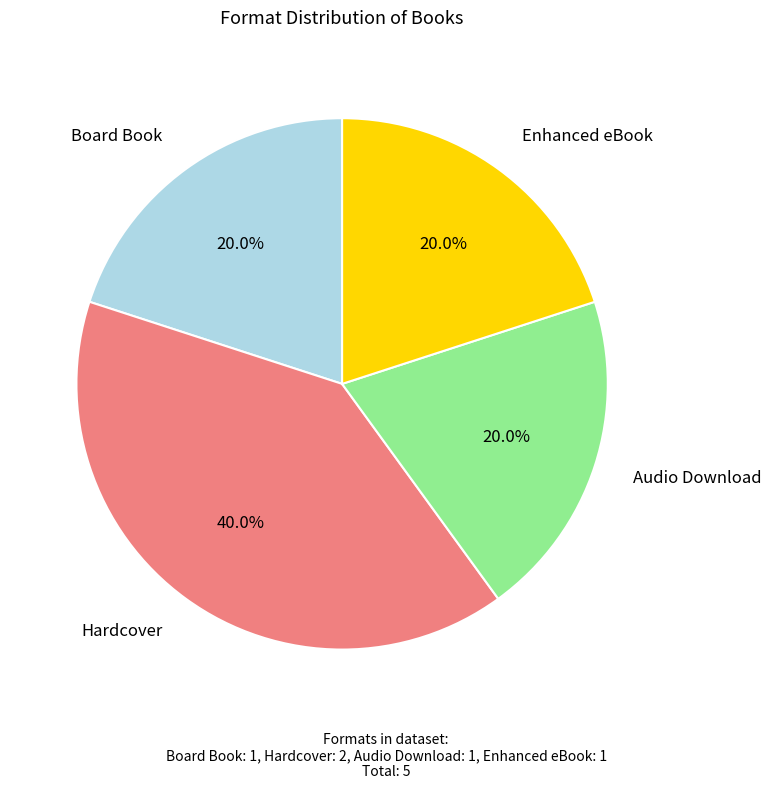

Which slice is the largest?

Hardcover